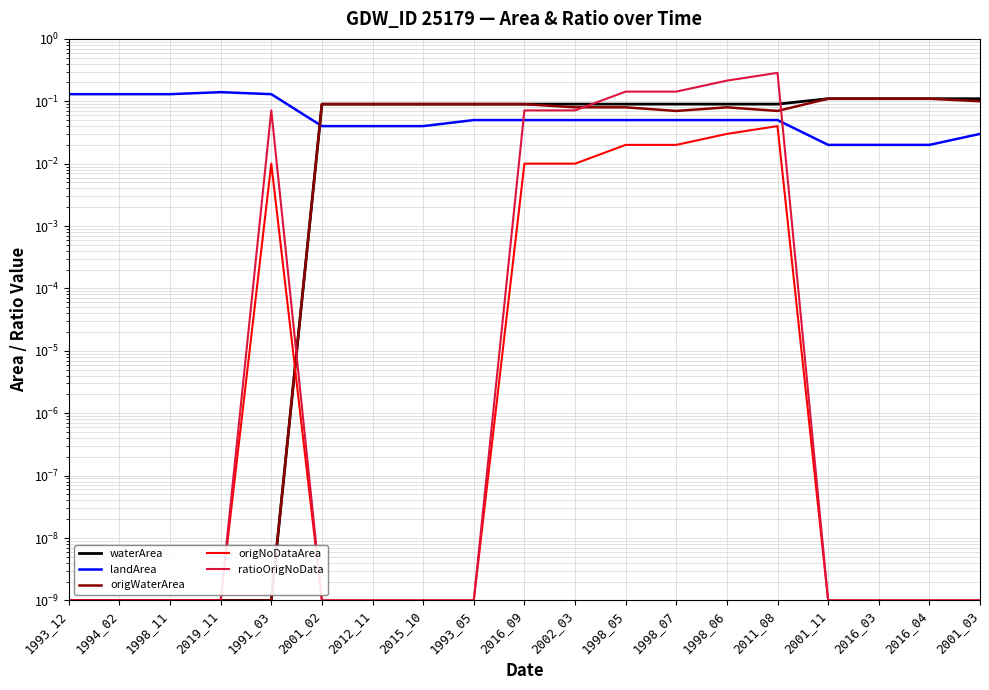

Is it true that landArea equals 0.0 at 2002_03?

False